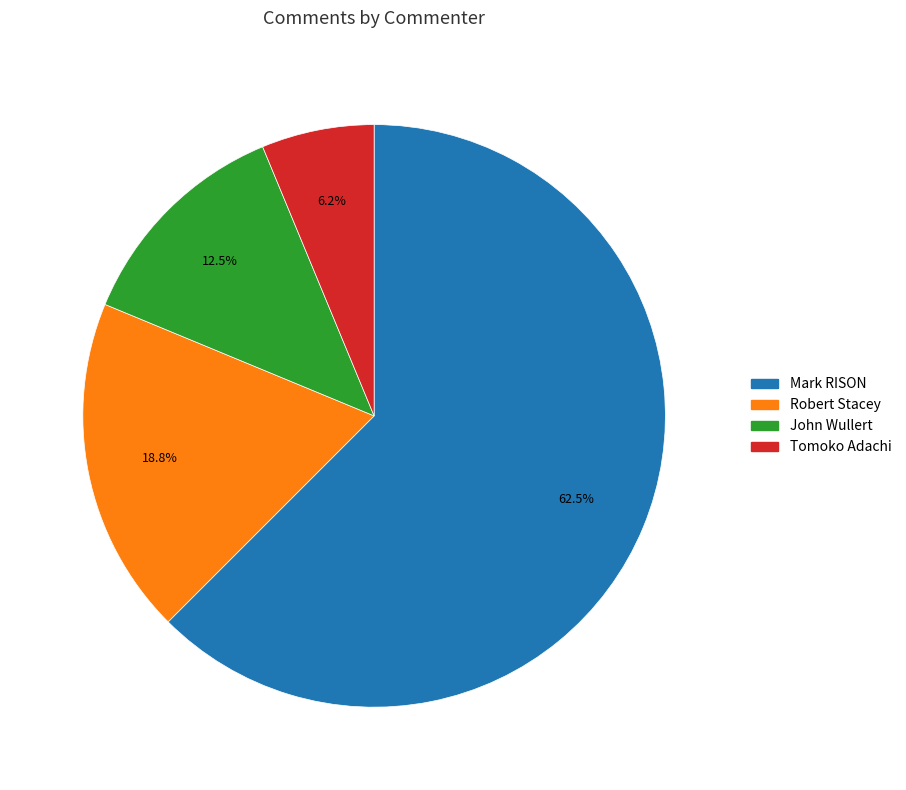

How many segments does this pie chart have?

4